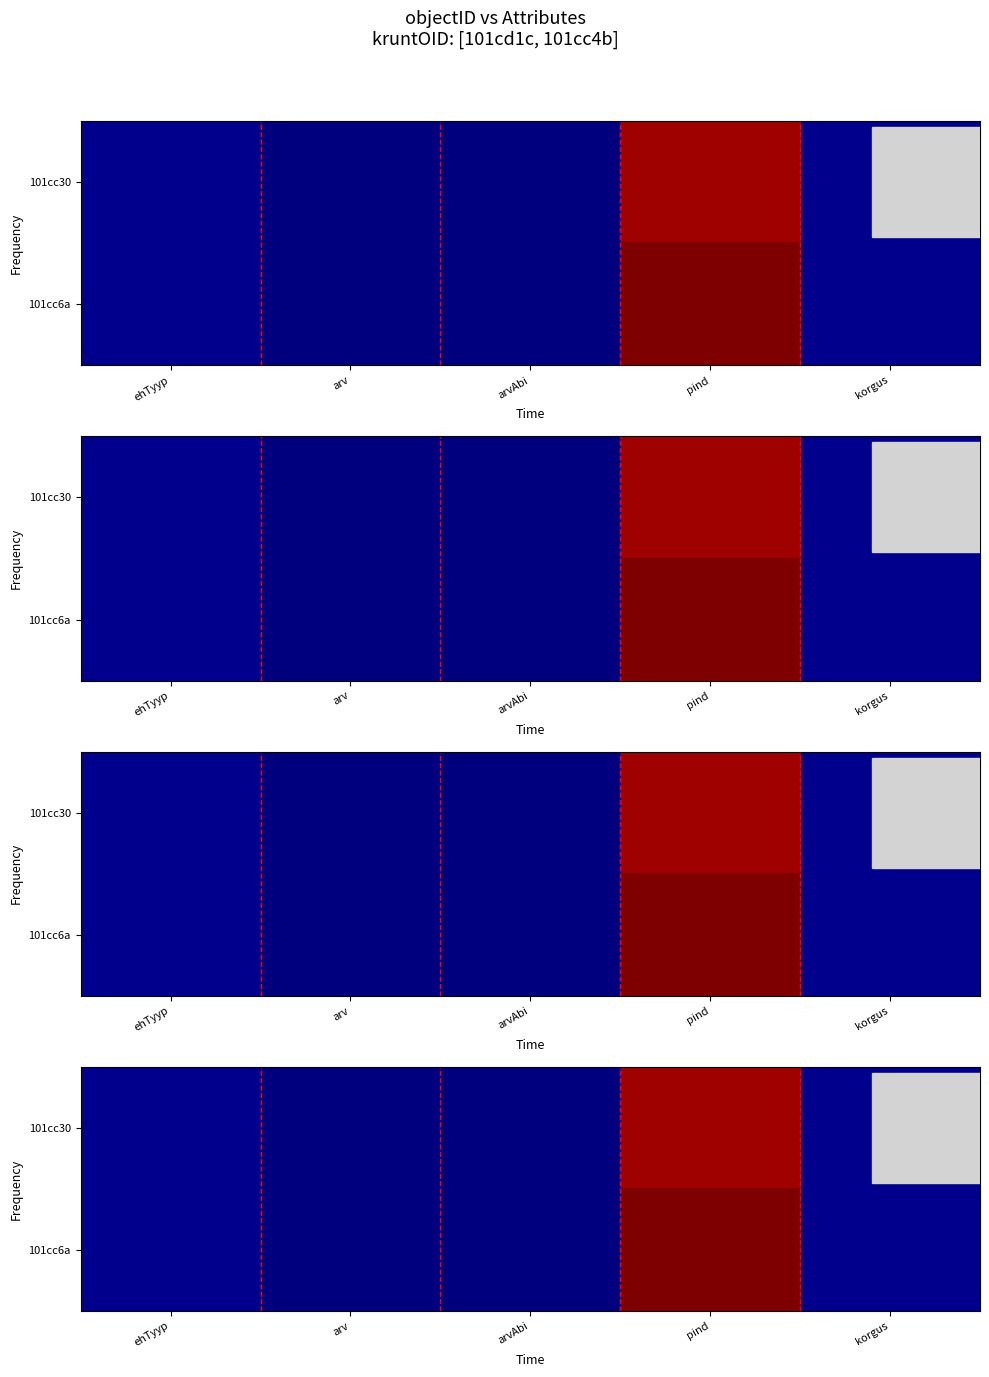

At which category does the chart reach its peak across all series?

pind